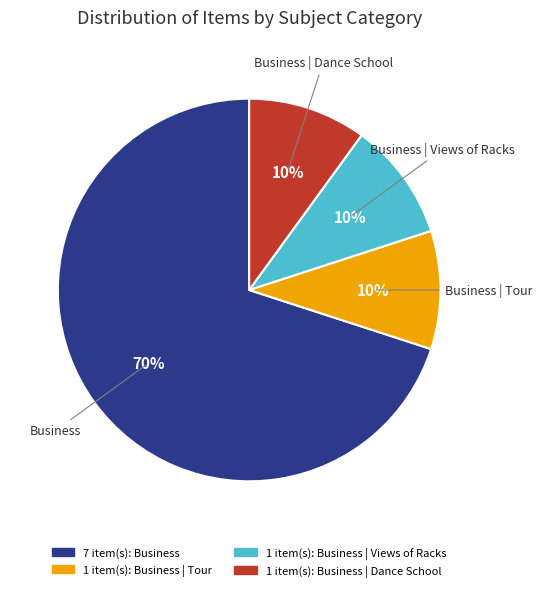

How many segments does this pie chart have?

4